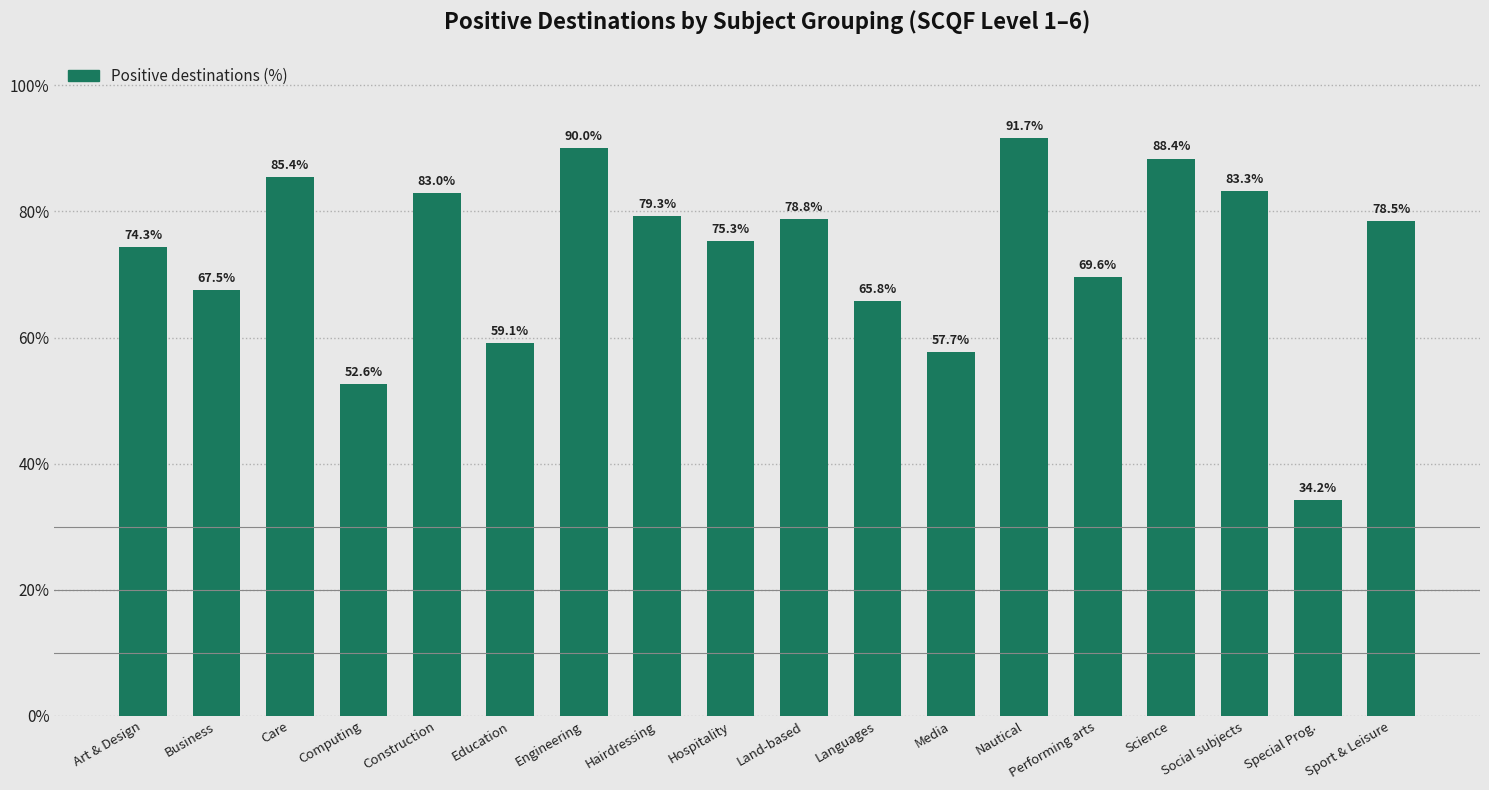

Is it true that the value at Land-based is 78.8?

True